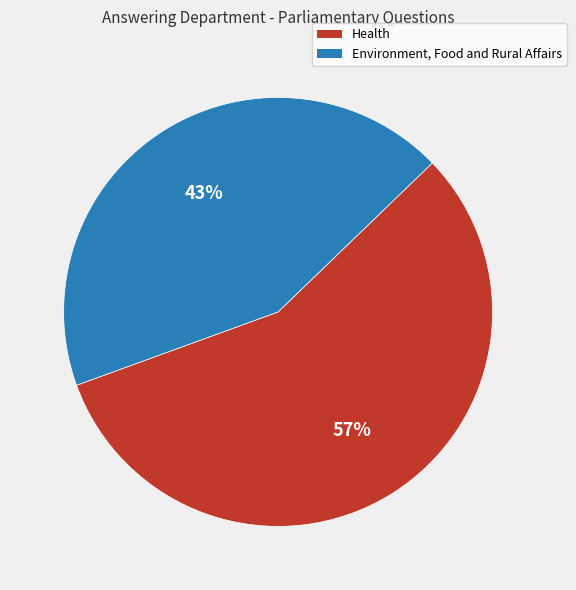

Combined, do Health and Environment, Food and Rural Affairs account for over 50%?

Yes